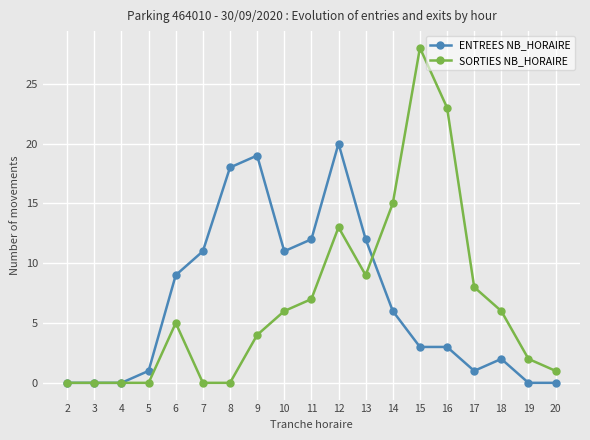

True or false: SORTIES NB_HORAIRE has more than 1 interior local peaks.

True